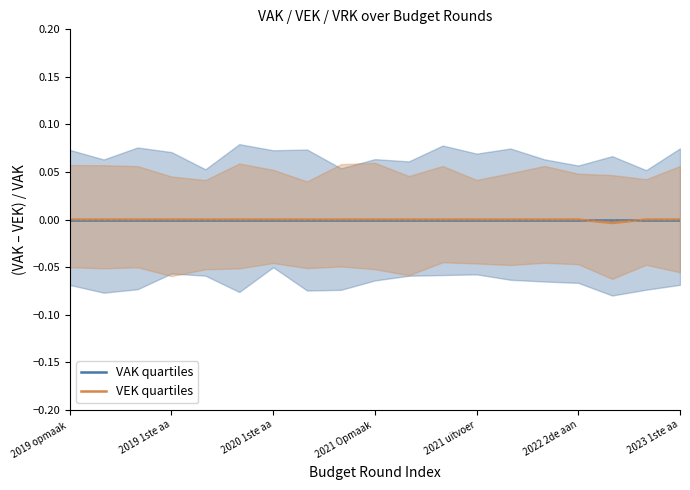

What is the label of the 11th point from the right?

8